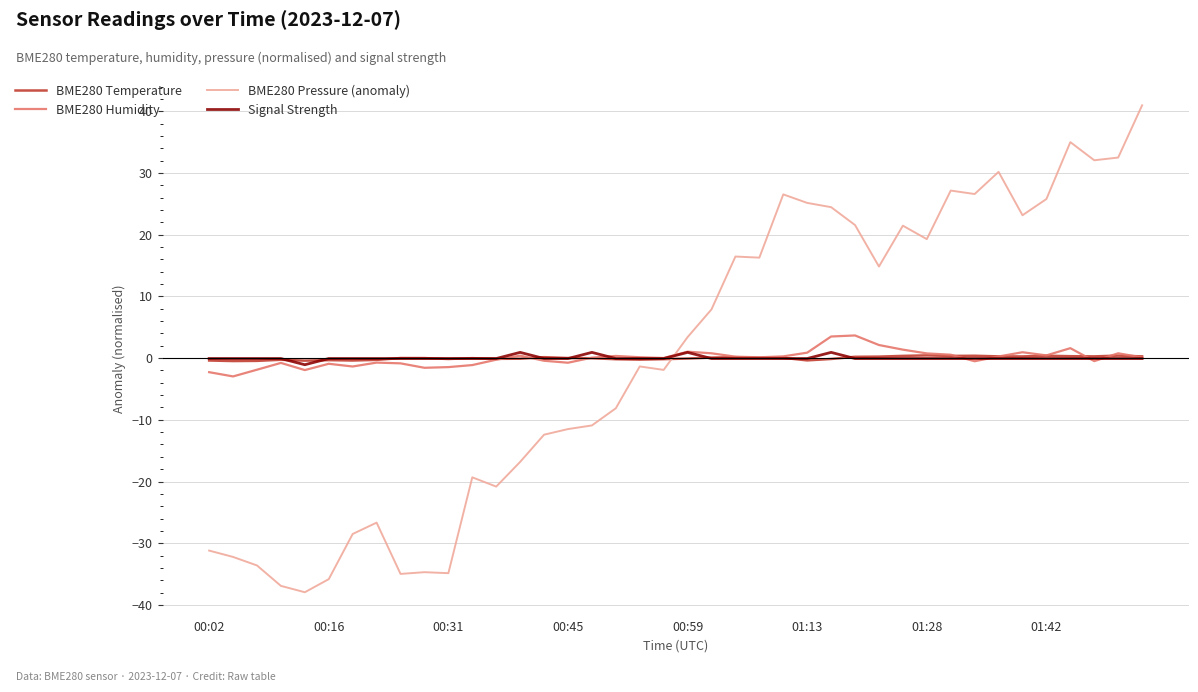

After their last crossing, which series has the higher values: BME280 Temperature or BME280 Pressure (anomaly)?

BME280 Pressure (anomaly)